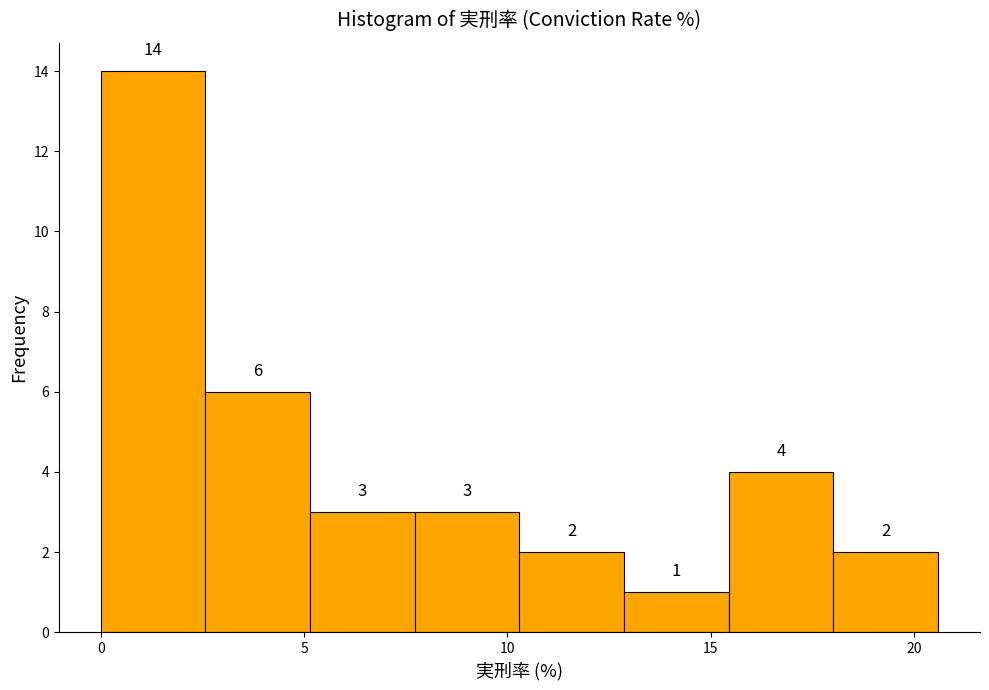

Reading left to right, list every bar in this chart as the range it spans on the x-axis followed by its height. The bar edges are not printed on the chart, so give them approximately, as read against the axis.

0.0 to 2.5: 14
2.5 to 5.0: 6
5.0 to 7.5: 3
7.5 to 10.5: 3
10.5 to 13.0: 2
13.0 to 15.5: 1
15.5 to 18.0: 4
18.0 to 20.5: 2